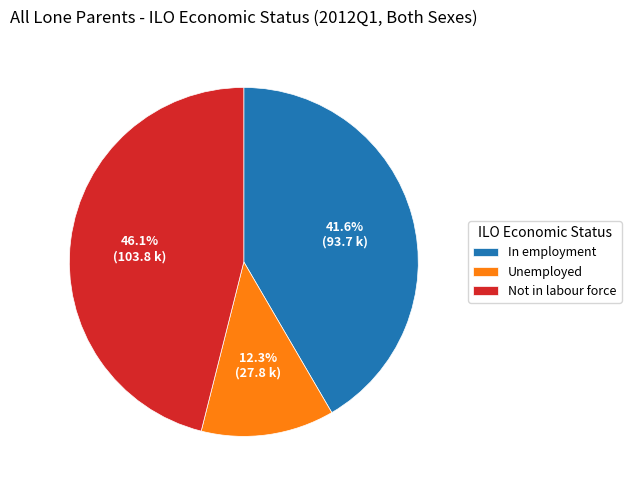

The In employment slice represents 42% of the pie. True or false?

True